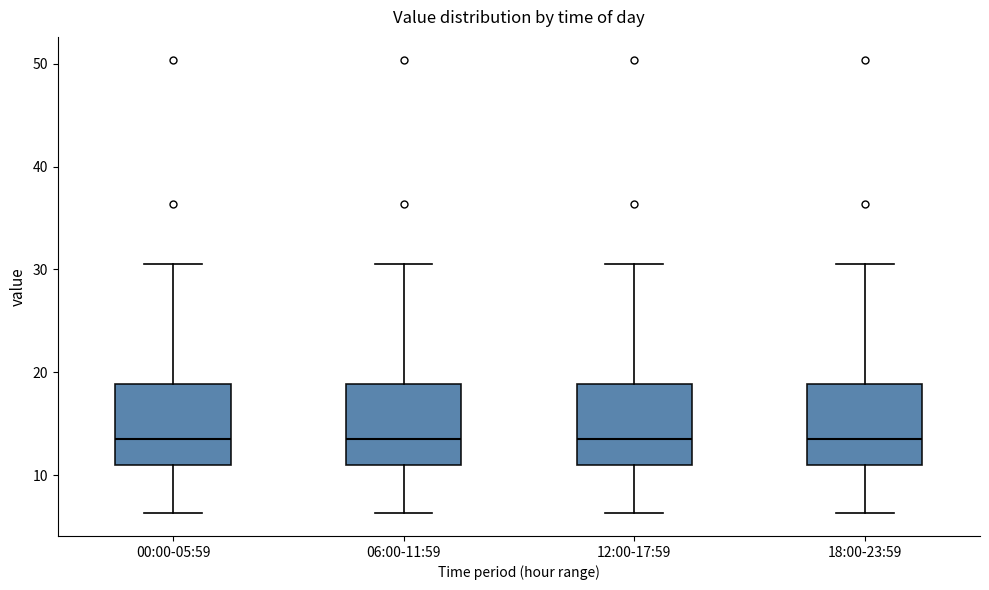

Reading left to right, read every box against the y-axis: the position of its median line, the range the box covers, and the ends of its whiskers. The values are not printed on the chart, so give them approximately, as read against the axis.

00:00-05:59: median 14, box 11 to 19, whiskers 6 to 31
06:00-11:59: median 14, box 11 to 19, whiskers 6 to 31
12:00-17:59: median 14, box 11 to 19, whiskers 6 to 31
18:00-23:59: median 14, box 11 to 19, whiskers 6 to 31